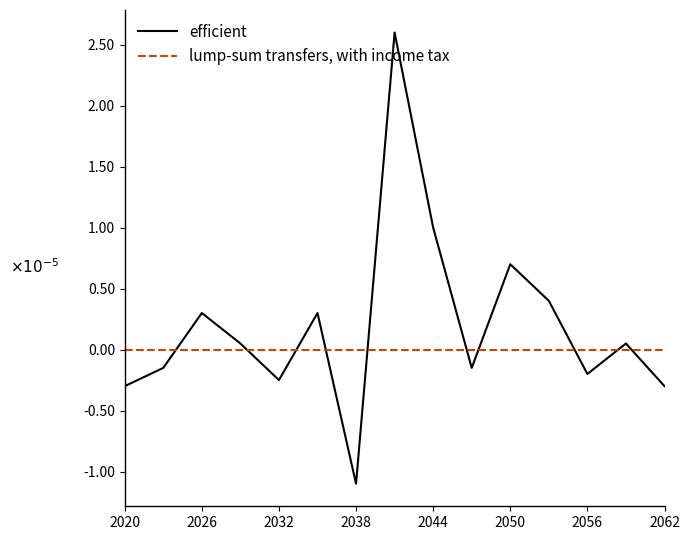

Does the chart display data point markers on the line(s)?

No